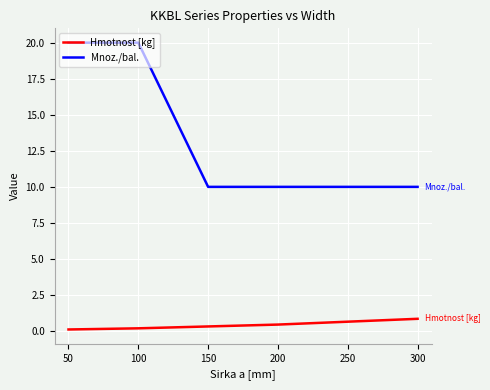

How many categories are shown in the chart?

5